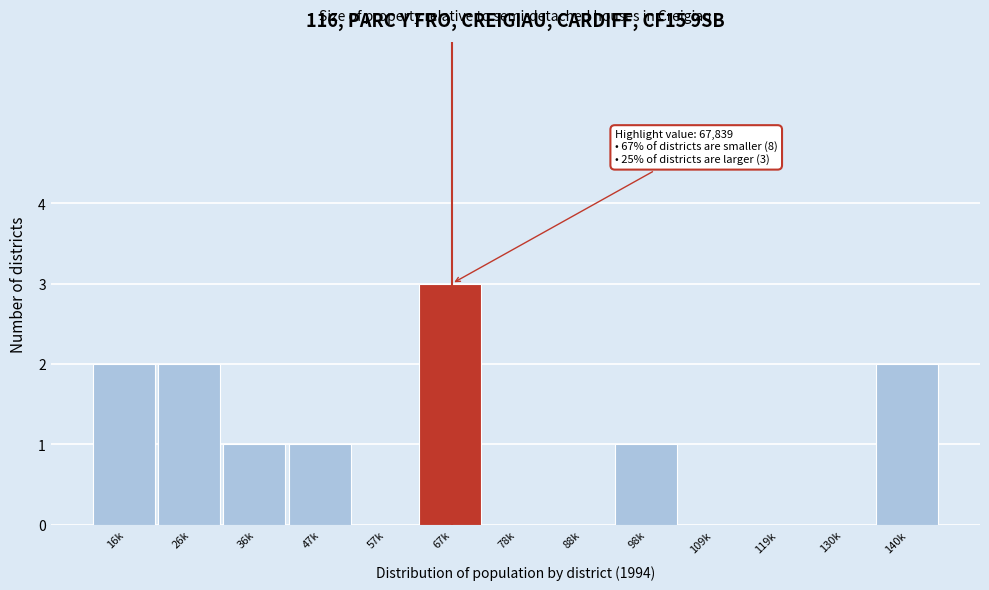

Reading right to left, extract all data points from this chart.

140k=2	130k=0	119k=0	109k=0	98k=1	88k=0	78k=0	67k=3	57k=0	47k=1	36k=1	26k=2	16k=2